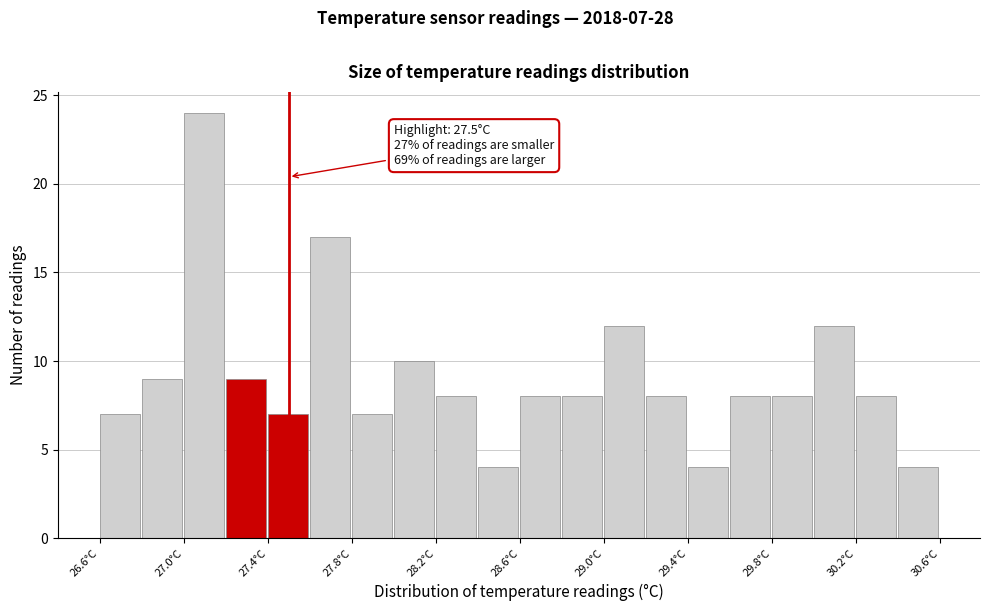

Over which range of the x-axis is the bar tallest?

27.0 to 27.2